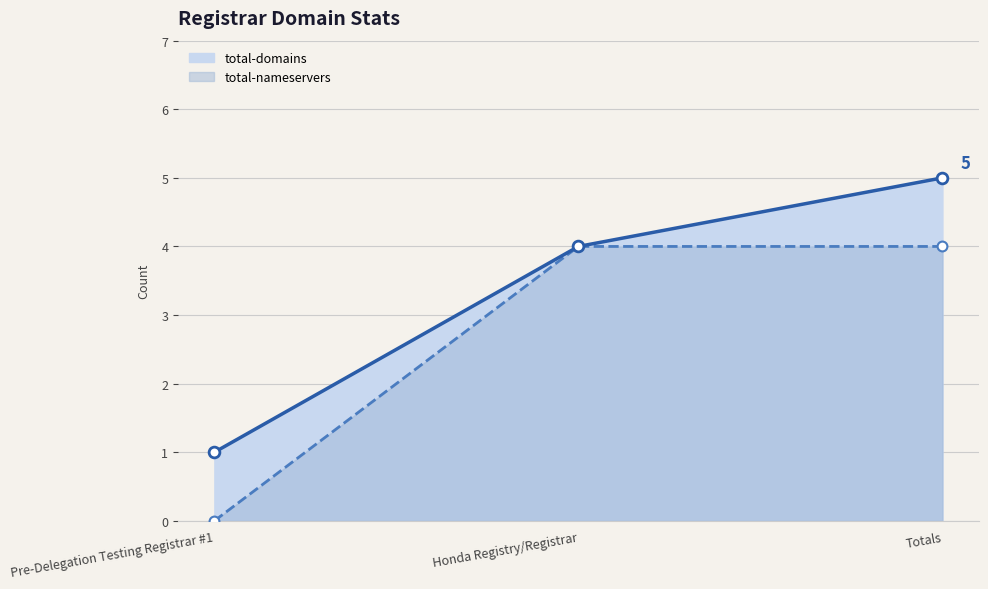

What is the total value across all series at Pre-Delegation Testing Registrar #1?

1